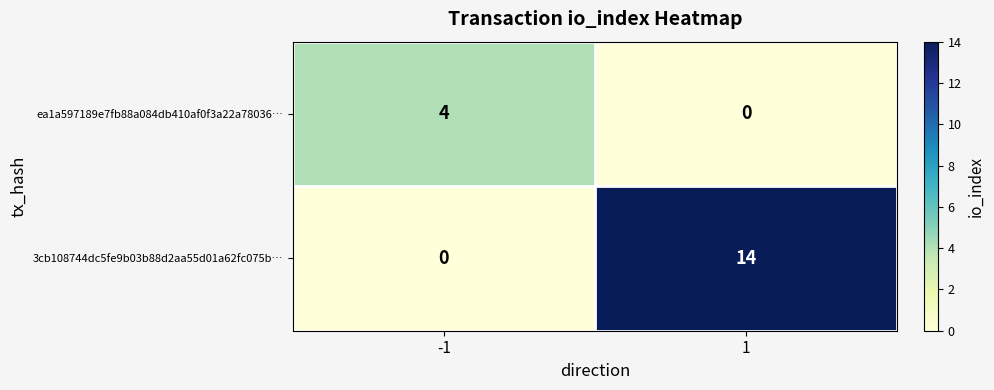

Reading right to left, list all the values displayed in this chart.

ea1a597189e7fb88a084db410af0f3a22a78036…: 0	4
3cb108744dc5fe9b03b88d2aa55d01a62fc075b…: 14	0